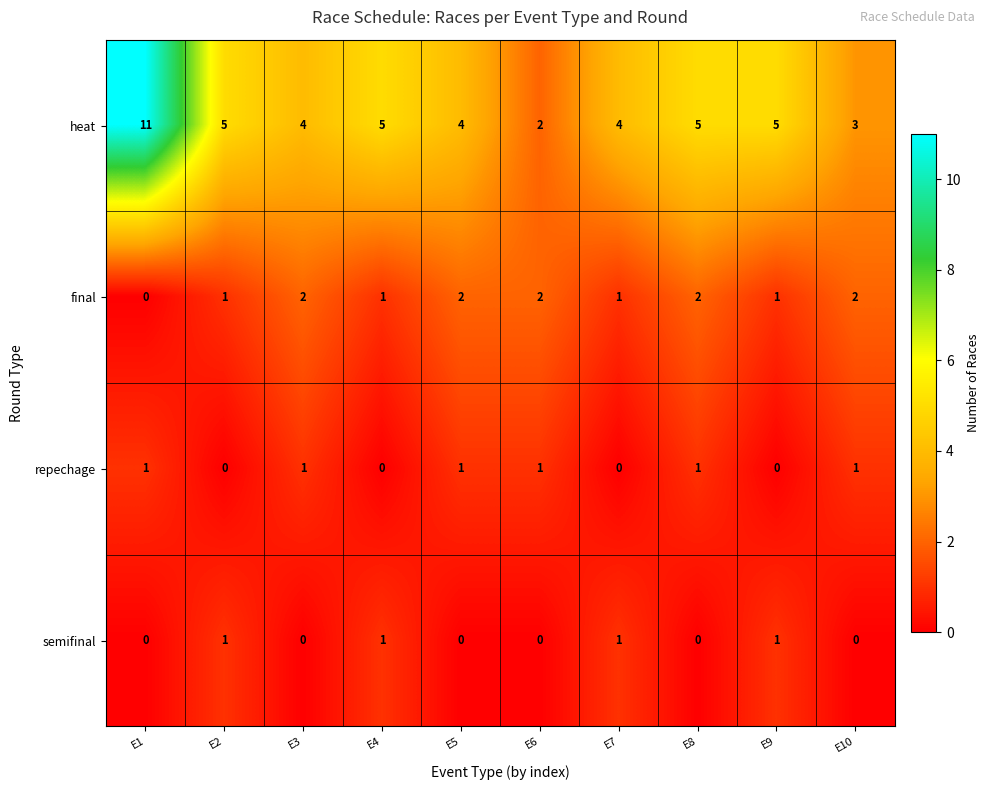

Which series has the widest spread of values?

heat